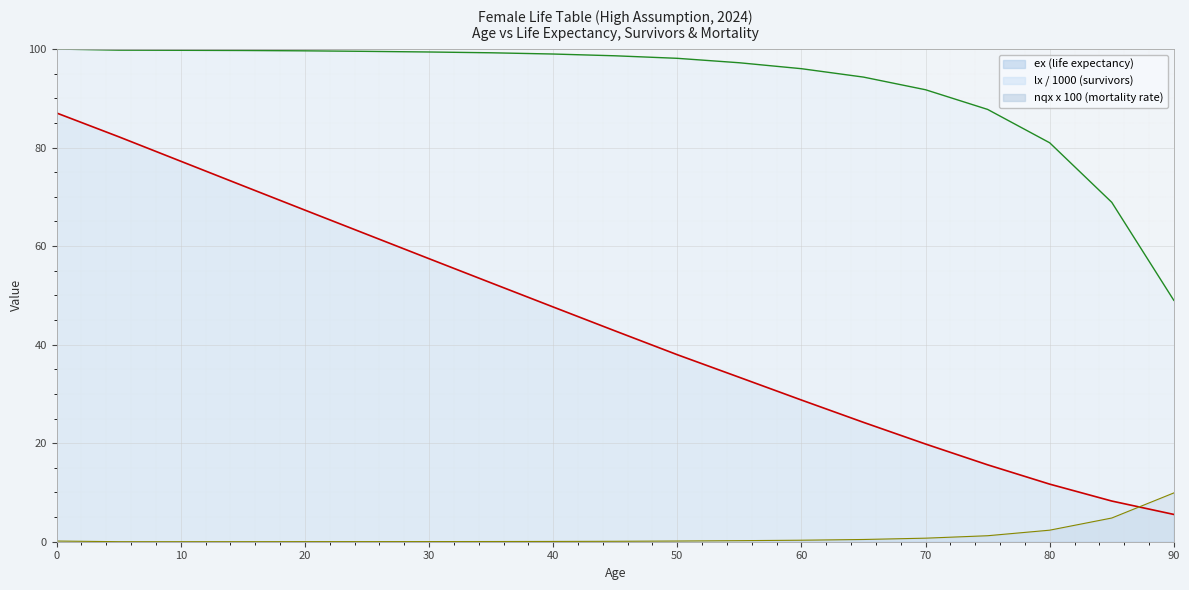

Where do ex (life expectancy) and nqx x 100 (mortality rate) first cross each other?

85 and 90